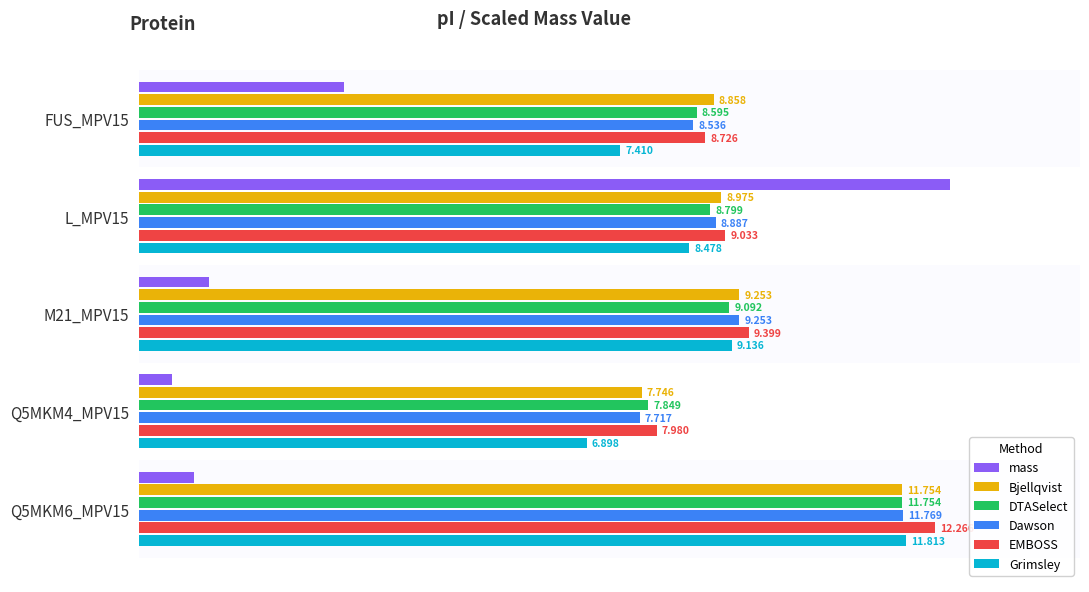

Which series has the largest range (max minus min)?

mass